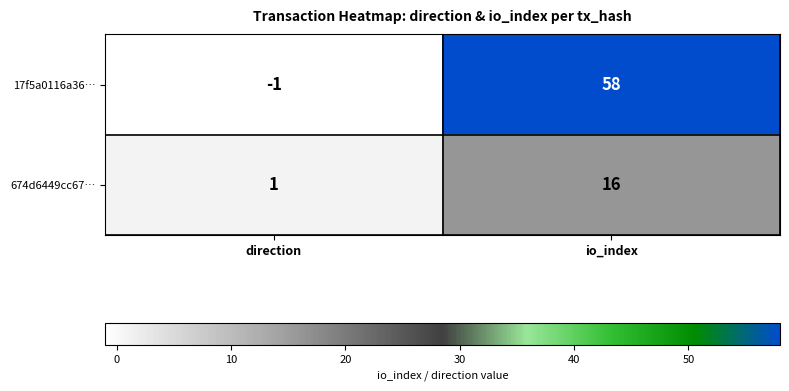

At which label is 674d6449cc67… closest to 8?

direction